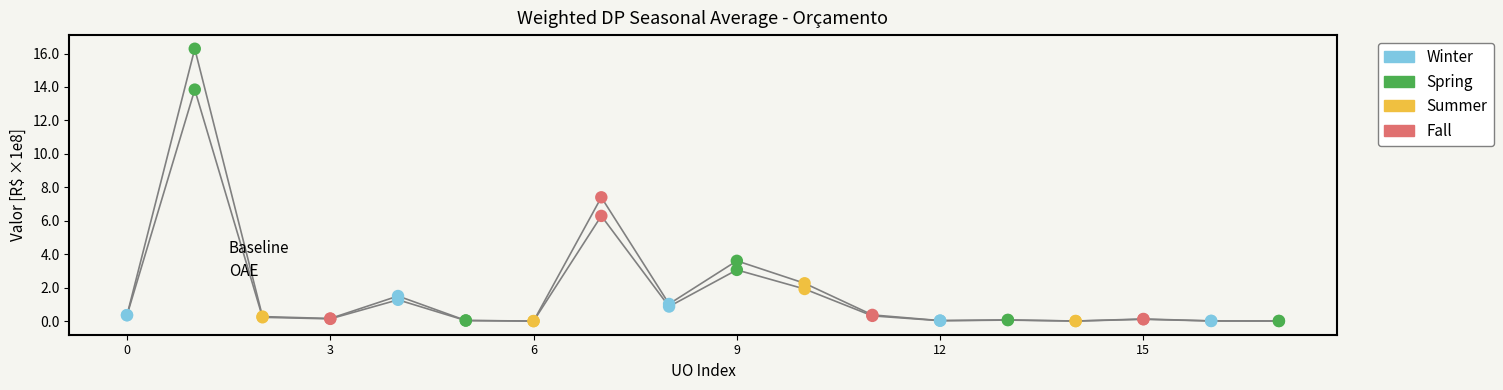

Which series has the largest total across all categories?

Baseline